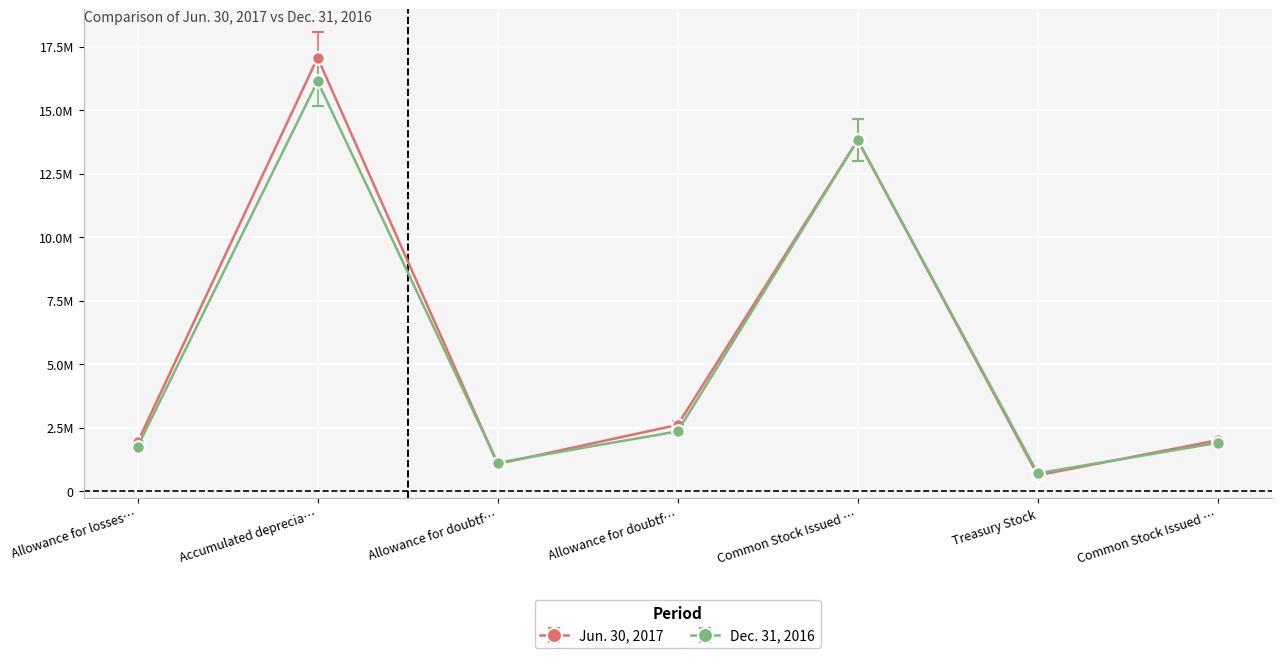

Which series has the largest total across all categories?

Jun. 30, 2017